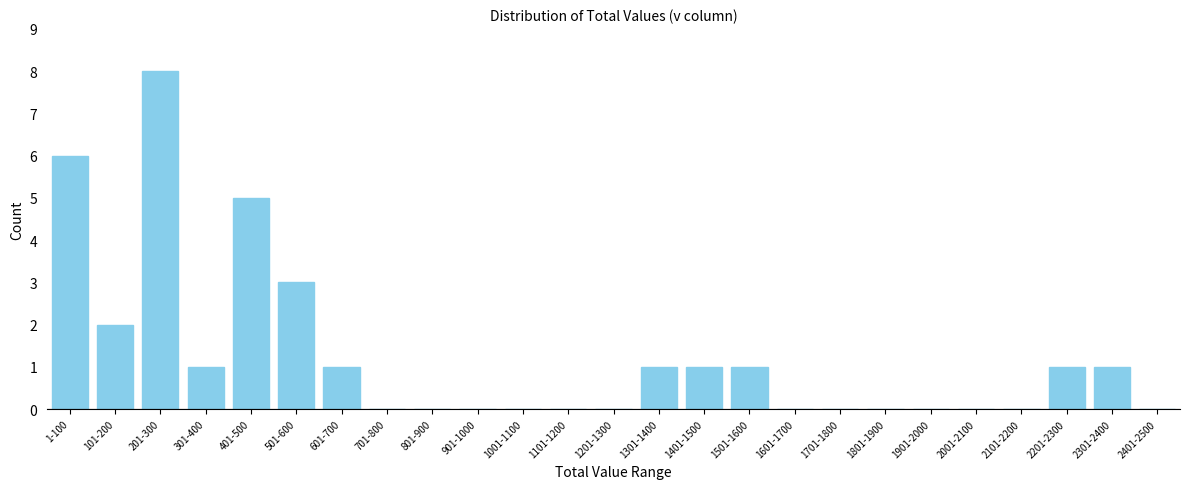

Reading left to right, extract all data points from this chart.

1-100=6	101-200=2	201-300=8	301-400=1	401-500=5	501-600=3	601-700=1	701-800=0	801-900=0	901-1000=0	1001-1100=0	1101-1200=0	1201-1300=0	1301-1400=1	1401-1500=1	1501-1600=1	1601-1700=0	1701-1800=0	1801-1900=0	1901-2000=0	2001-2100=0	2101-2200=0	2201-2300=1	2301-2400=1	2401-2500=0